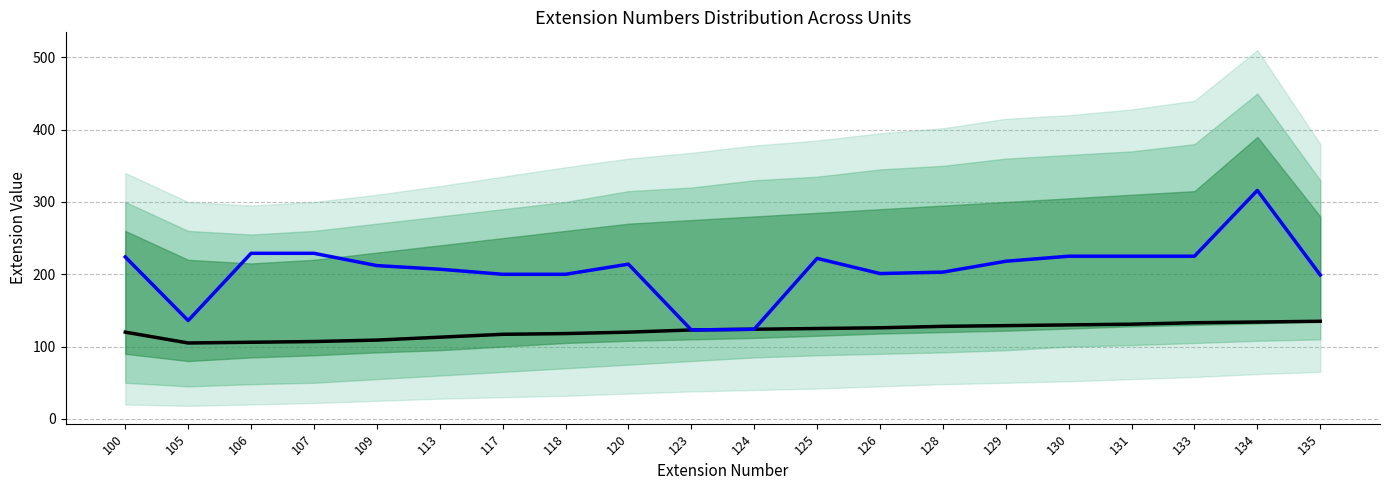

How many values in the col_5 values series exceed 124?

9